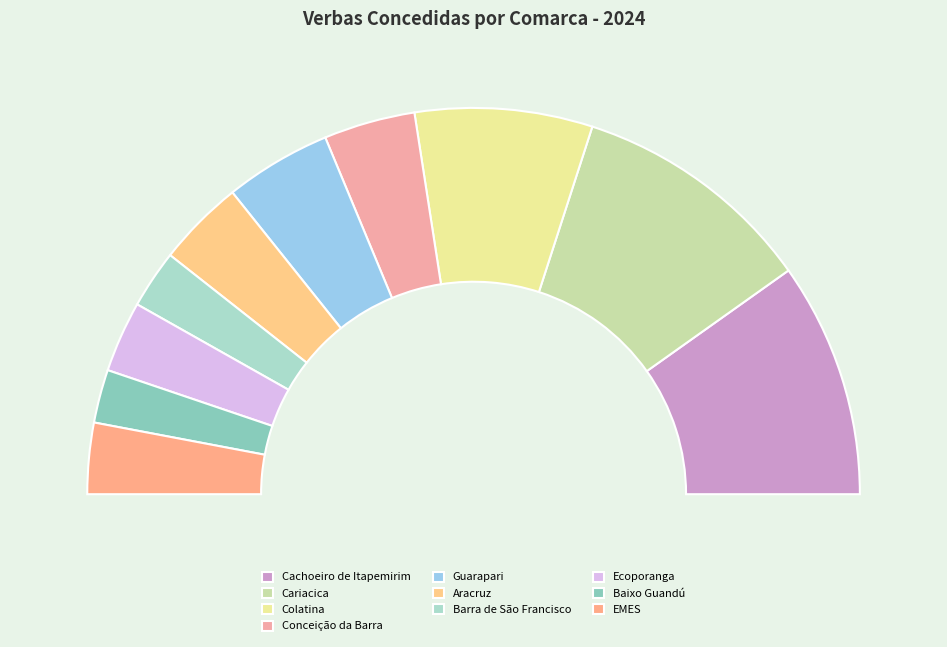

What is the smallest slice in the pie chart?

Baixo Guandú